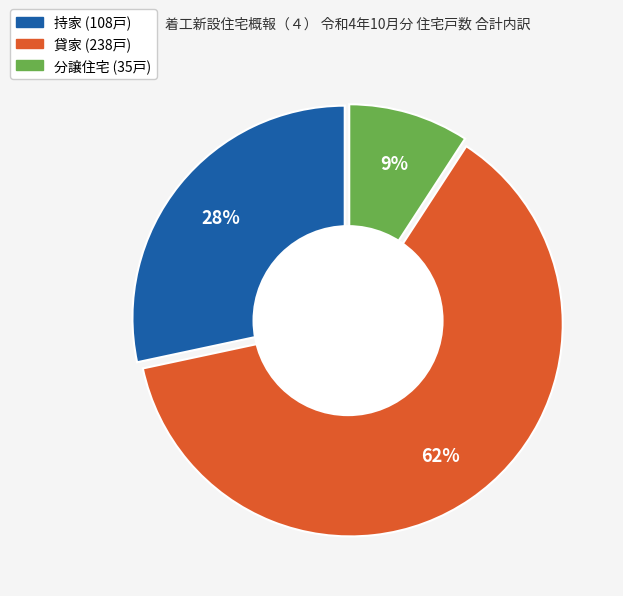

To the nearest percent, what is the average slice percentage?

33%